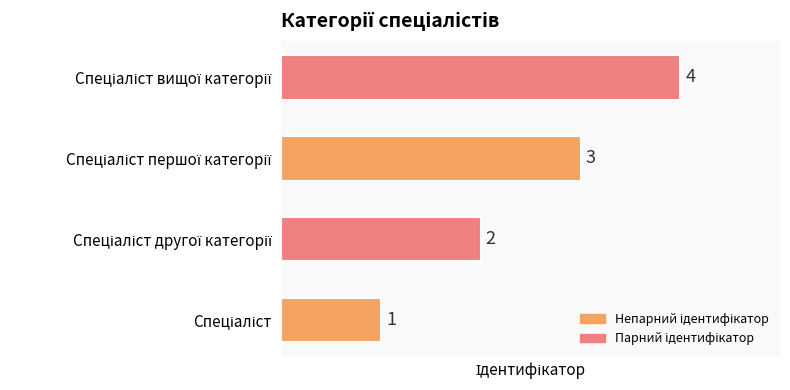

How many values are between 2 and 4?

3